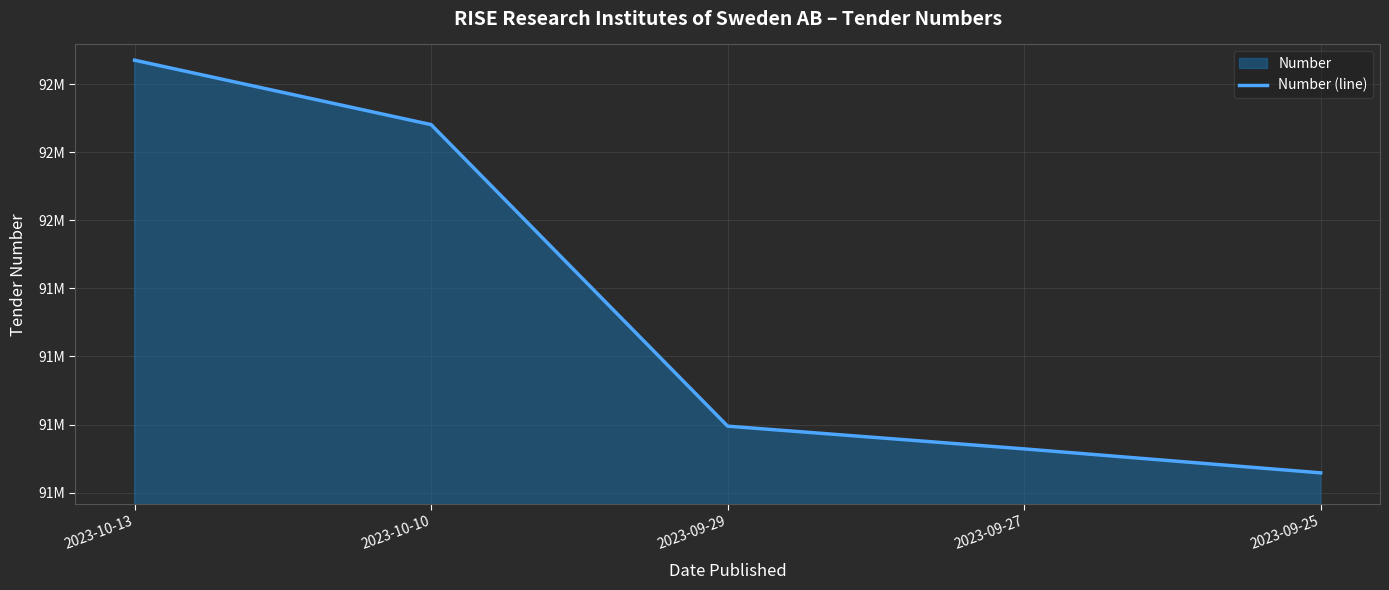

What is the value of the 1st point from the left?

92470621